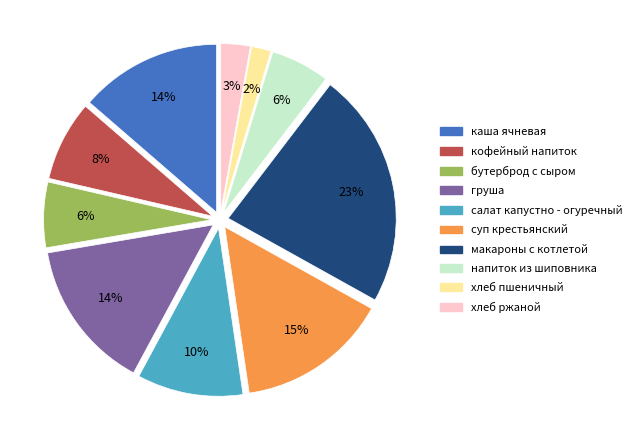

Which slice is the smallest?

хлеб пшеничный